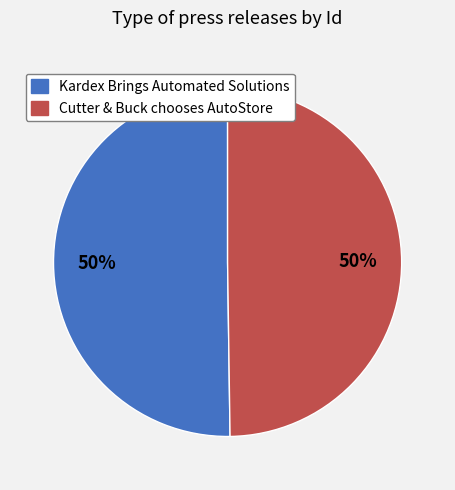

Approximately how many times larger is the value at Cutter & Buck chooses AutoStore compared to Kardex Brings Automated Solutions?

1.0